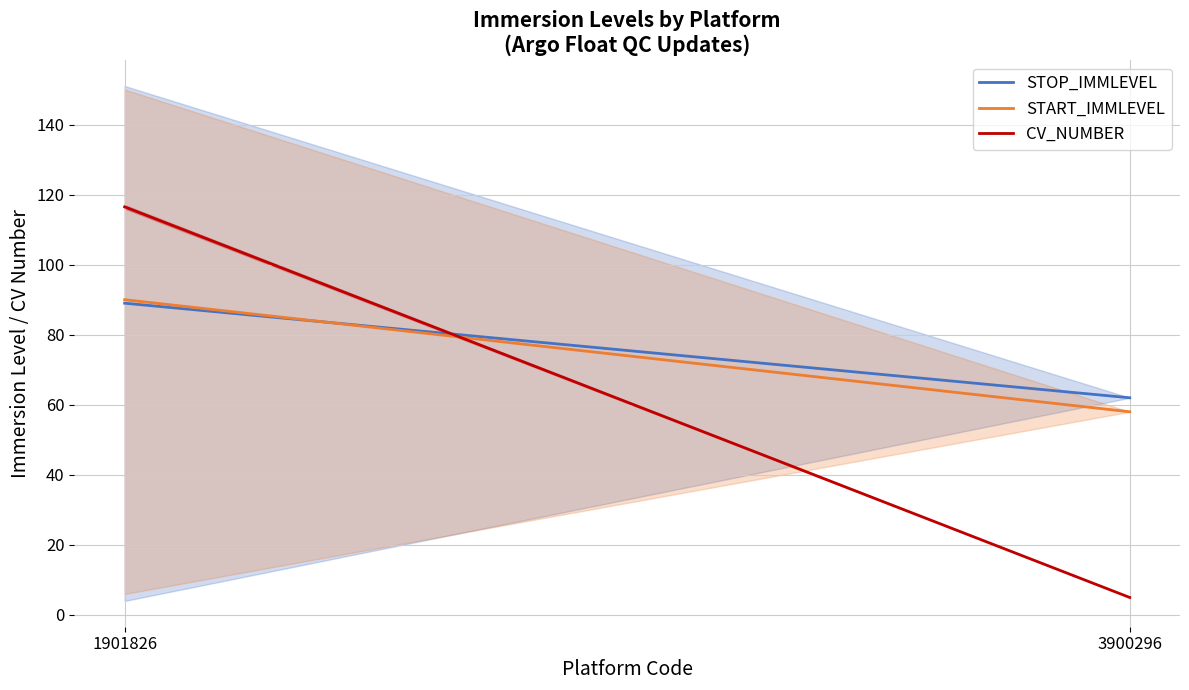

Rank the series by their maximum value, from highest to lowest.

CV_NUMBER, START_IMMLEVEL, STOP_IMMLEVEL